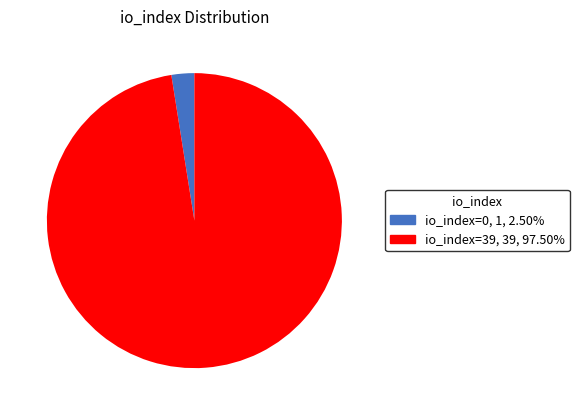

Combined, do io_index=39, 39, 97.50% and io_index=0, 1, 2.50% account for over 50%?

Yes